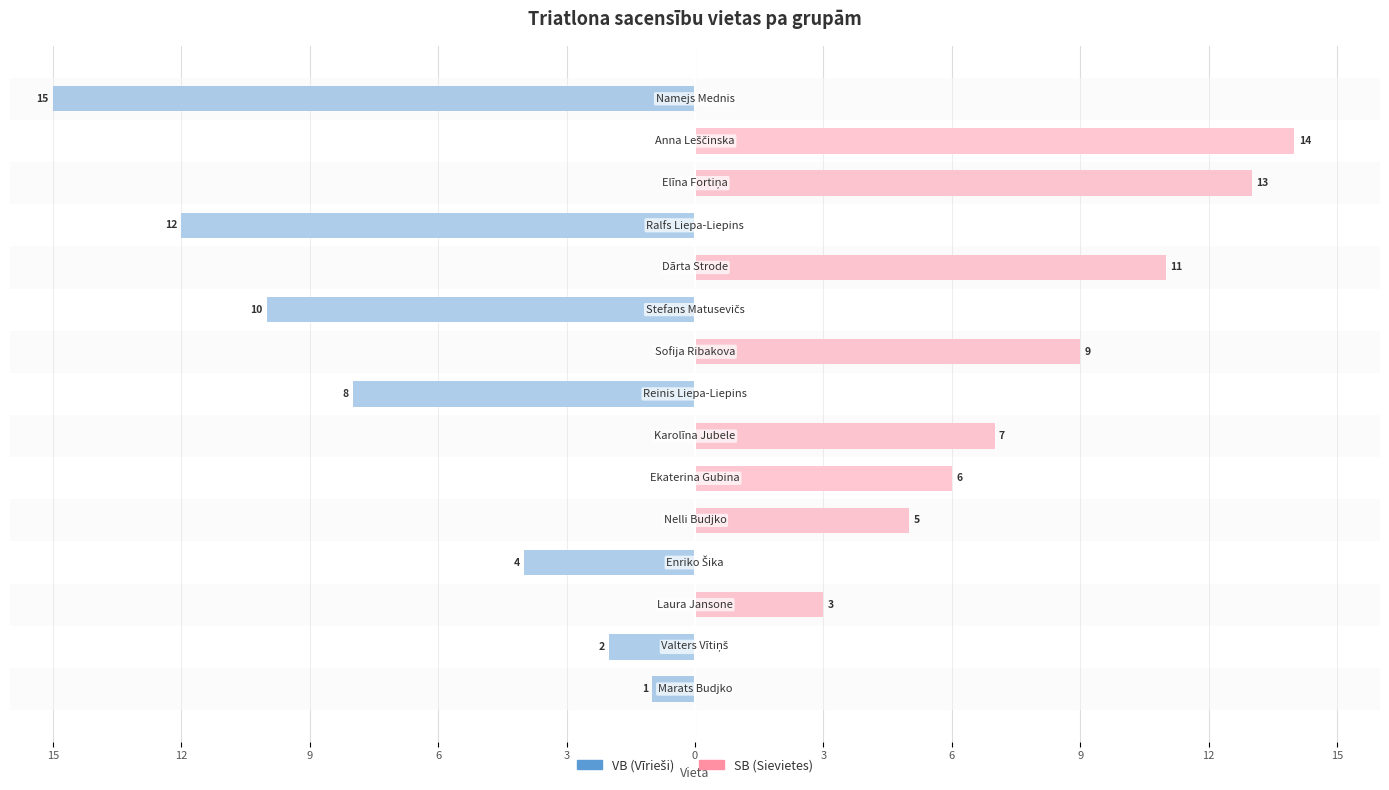

What is the label of the 5th bar from the left?

3